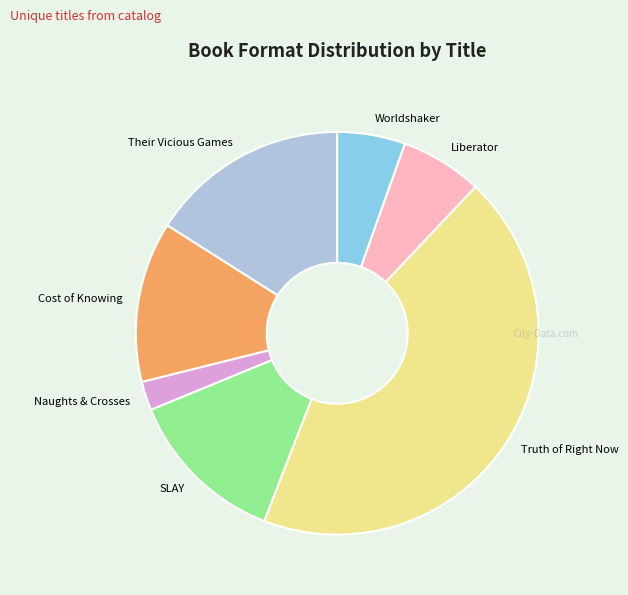

Which slice is the largest?

Truth of Right Now